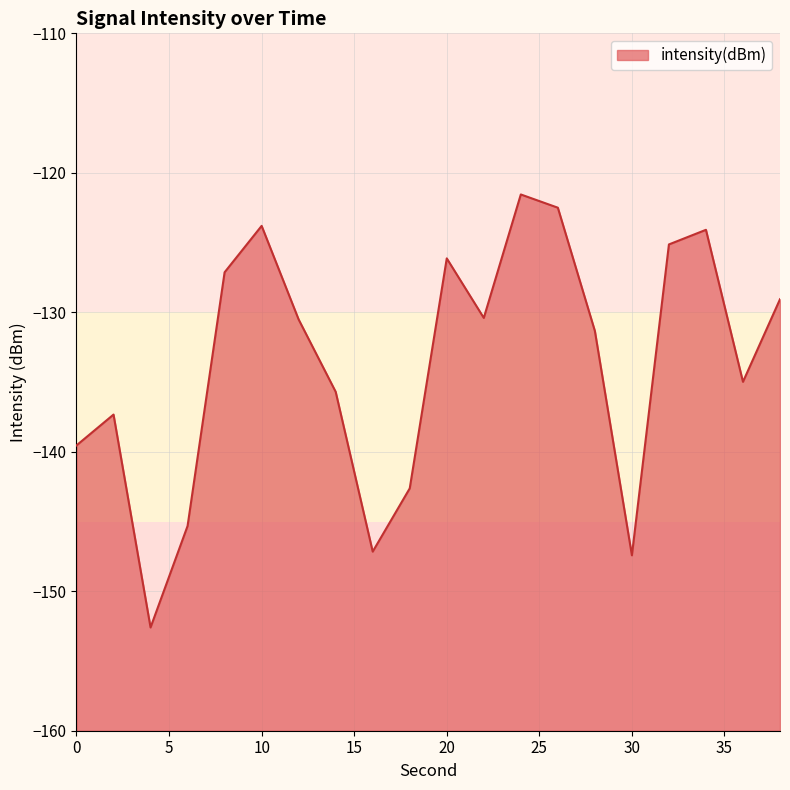

What is the change in value from 8 to 36?

-7.9